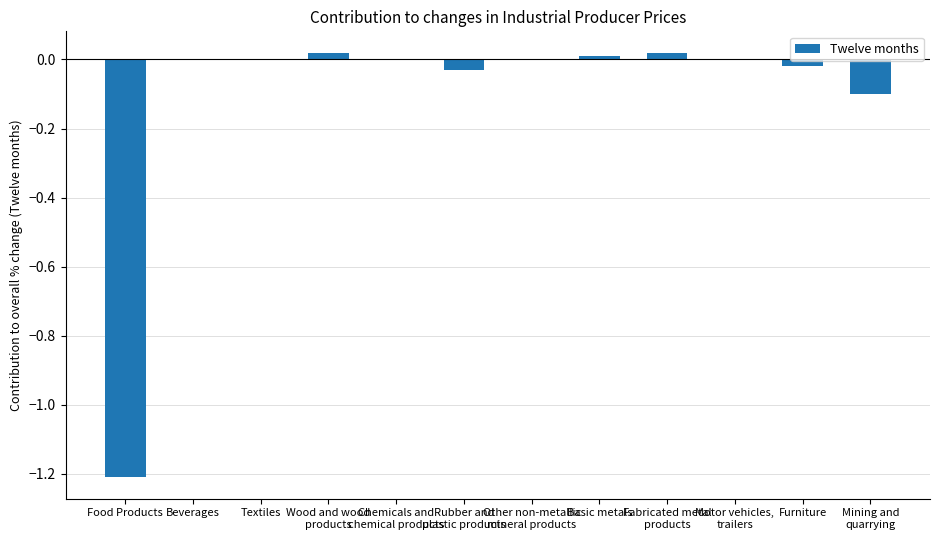

True or false: the data shows 0.0 at Beverages.

True